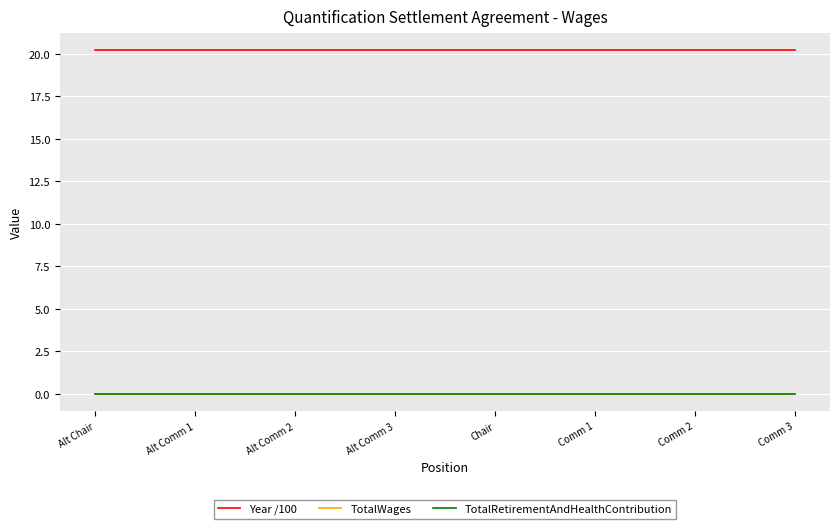

At which label does TotalWages reach its minimum?

Alt Chair